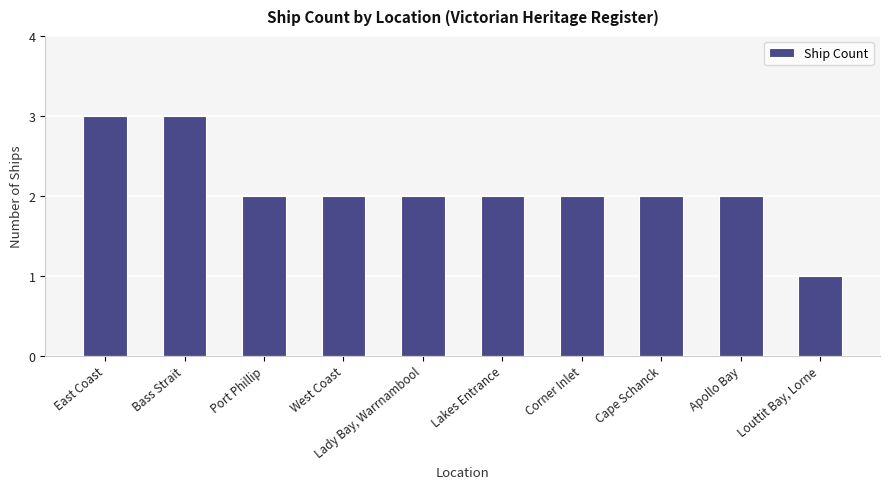

The value at Port Phillip is 2. True or false?

True